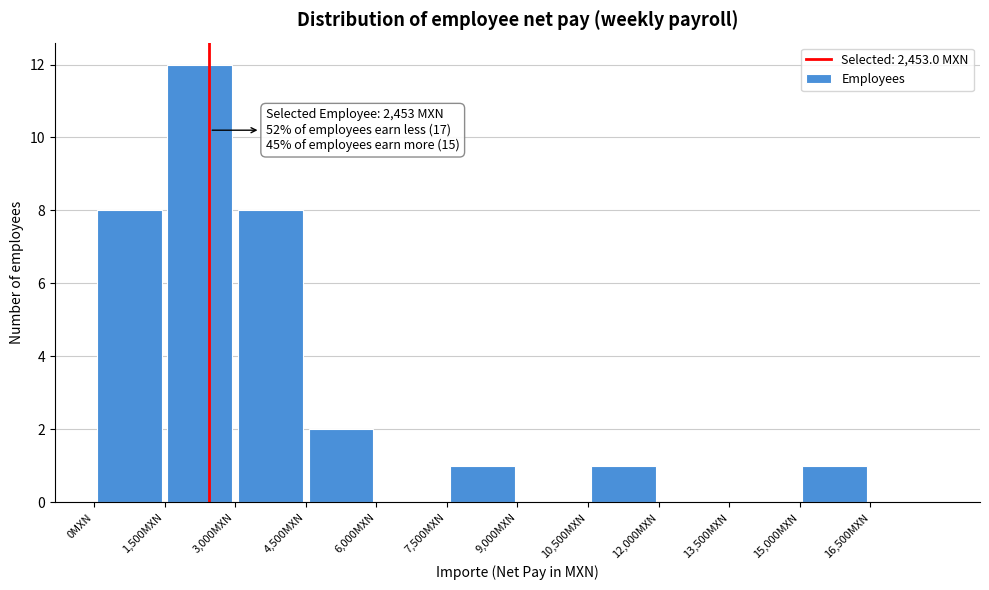

Over which range of the x-axis is the bar tallest?

1500 to 3000